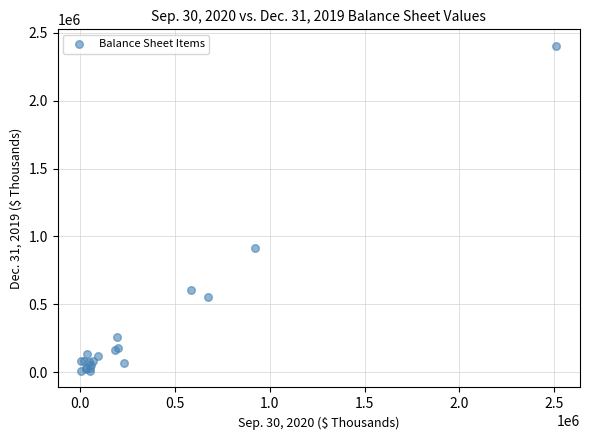

What Y value in the scatter plot is closest to 1206293?

917672.5